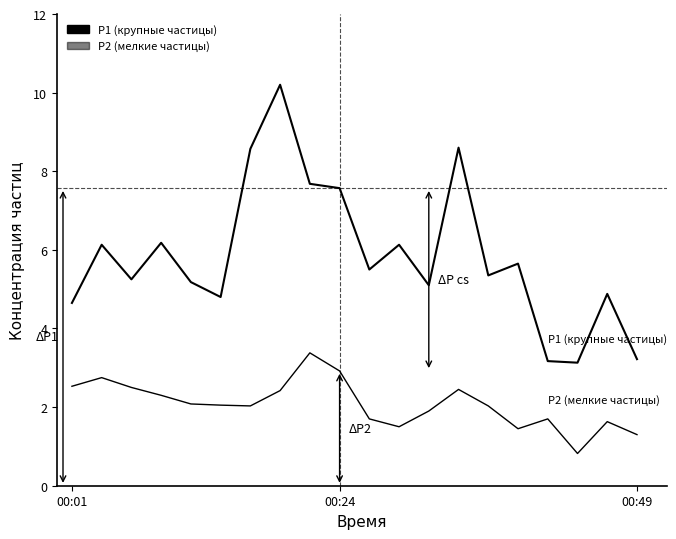

How many lines are shown in the chart?

2